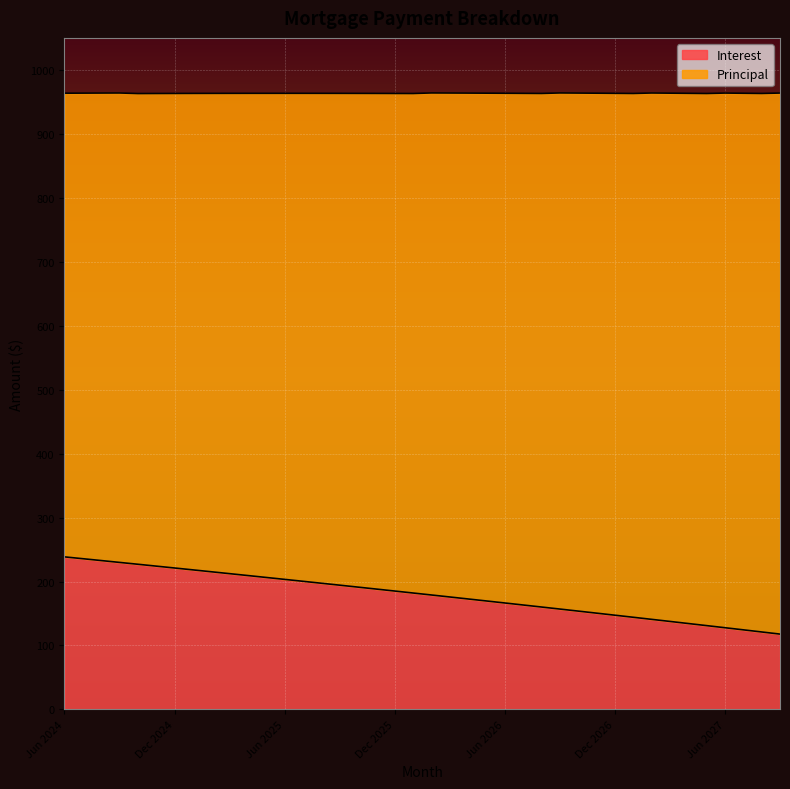

Count the number of categories in the chart.

40